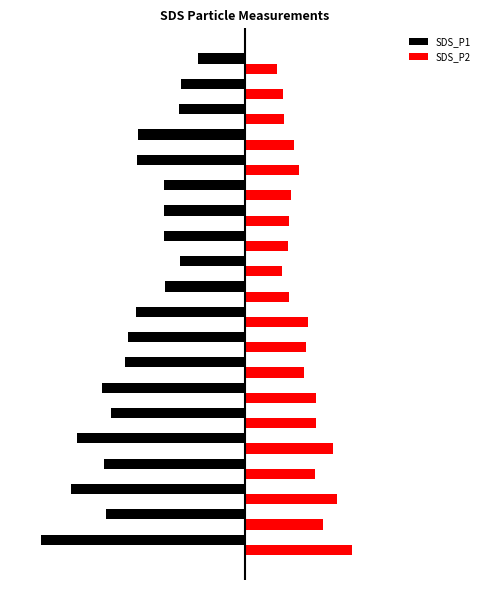

What is the value of the SDS_P1 bar at the 9th from the left?

-31.9